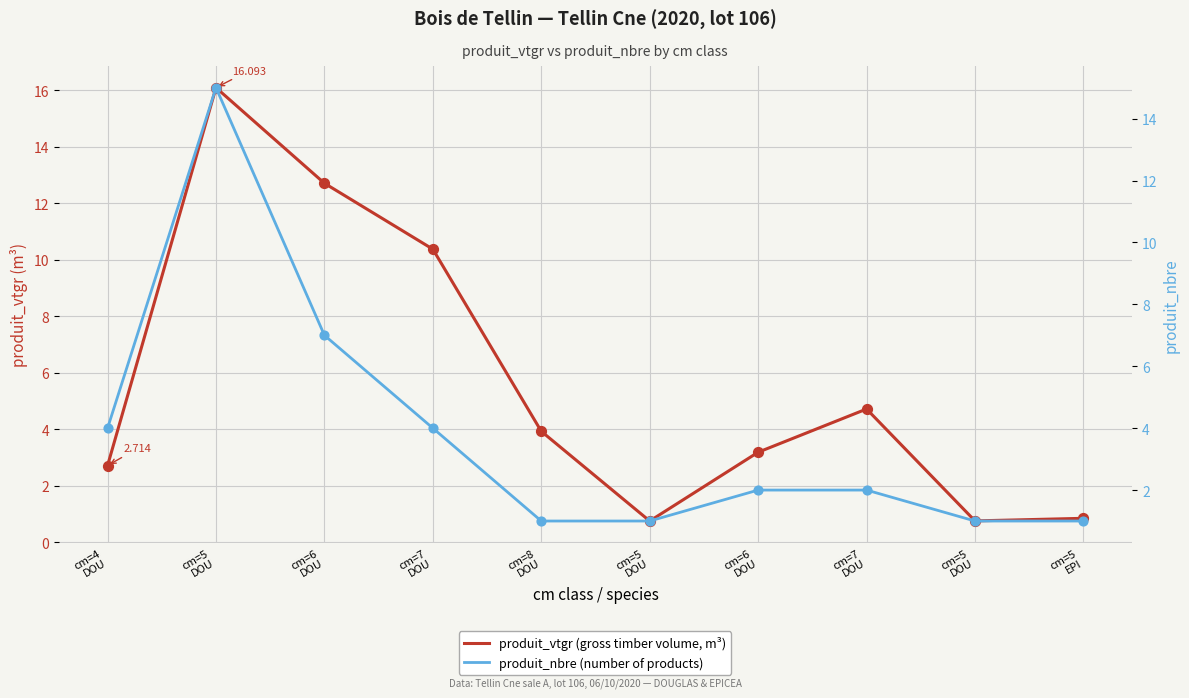

At which category is the sum across all series the highest?

cm=5
DOU